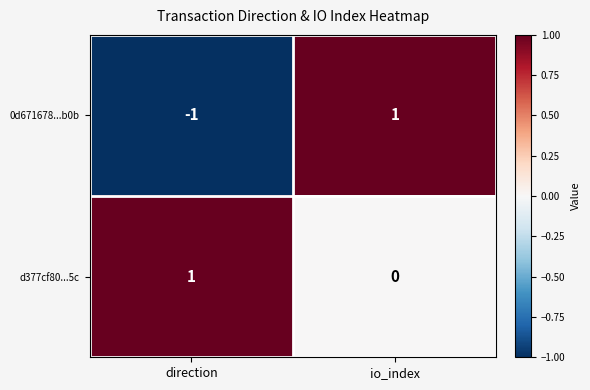

Where is 0d671678...b0b nearest to the value 0?

direction